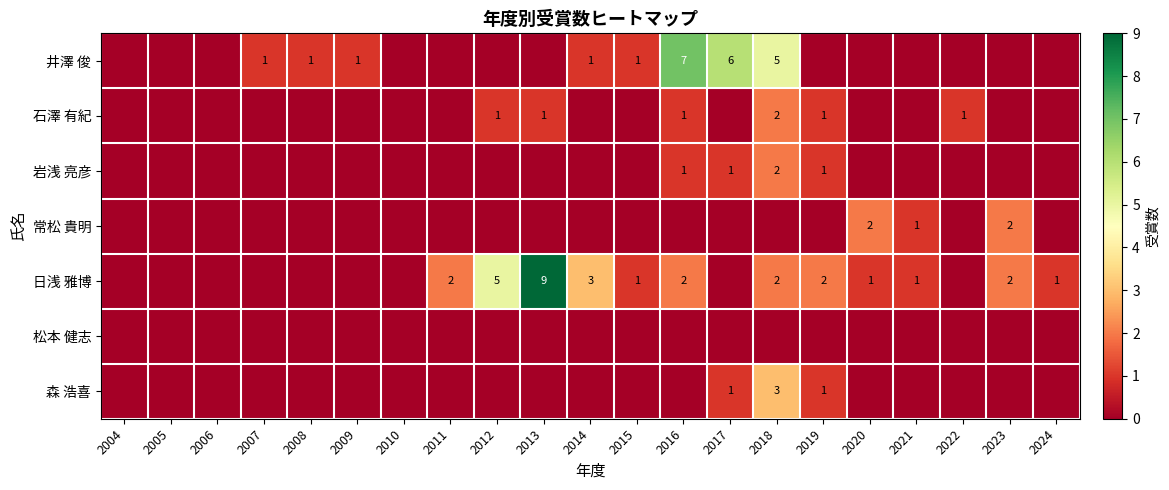

True or false: 石澤 有紀 has a value of 2 at 2022.

False